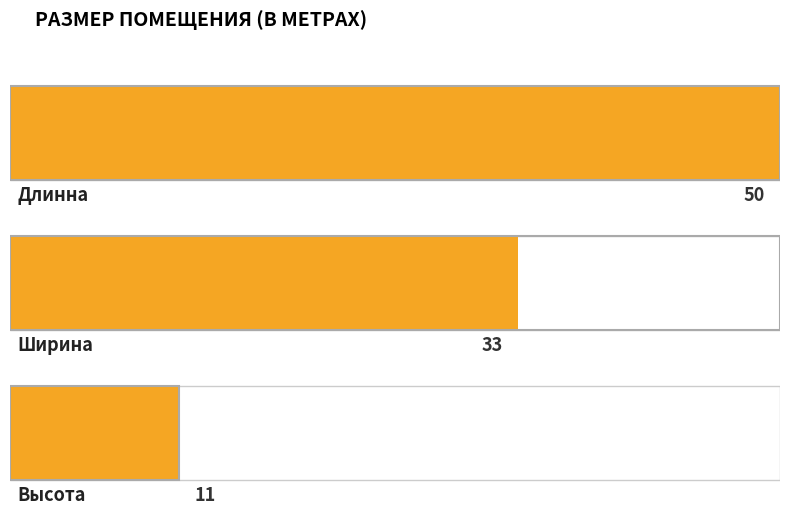

What is the difference between the maximum and minimum values?

39